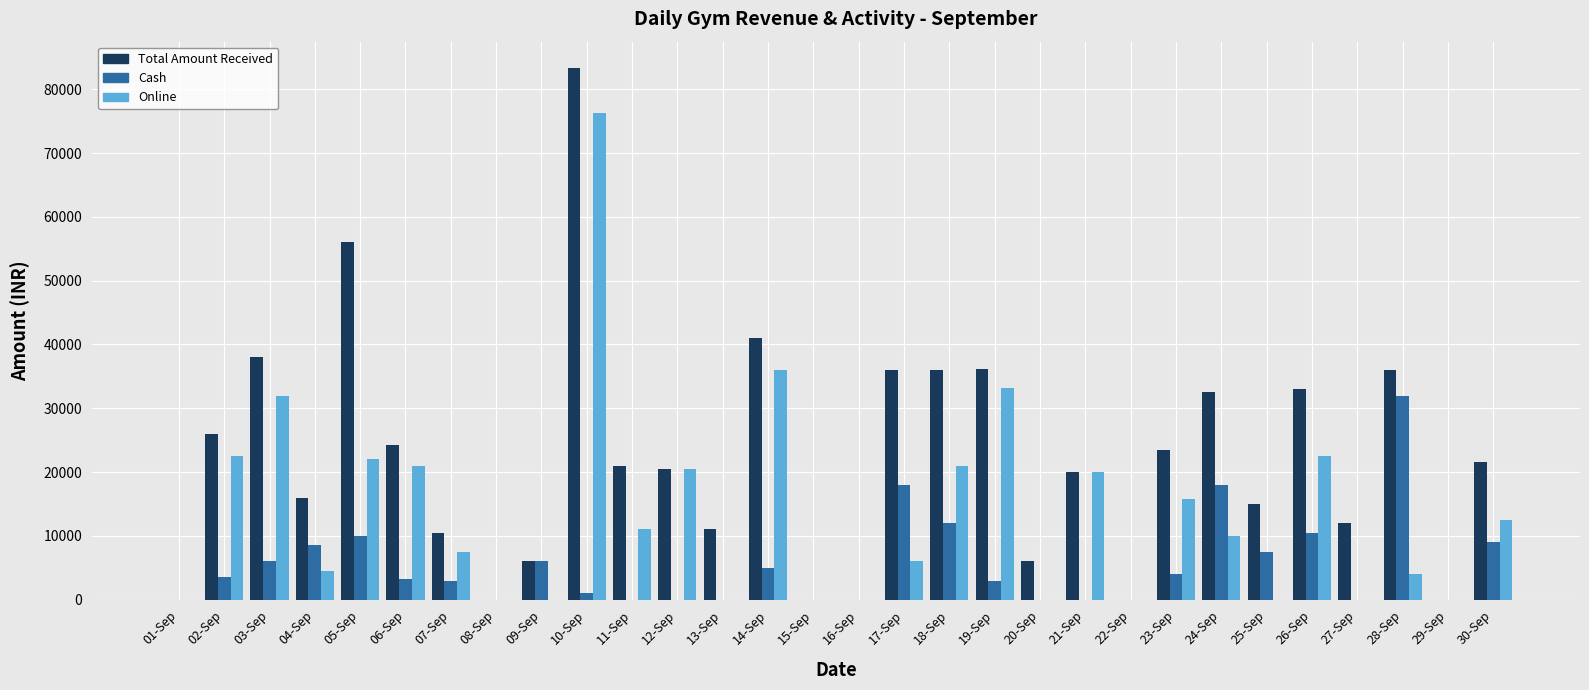

What is the approximate value of Total Amount Received at 13-Sep?

11000